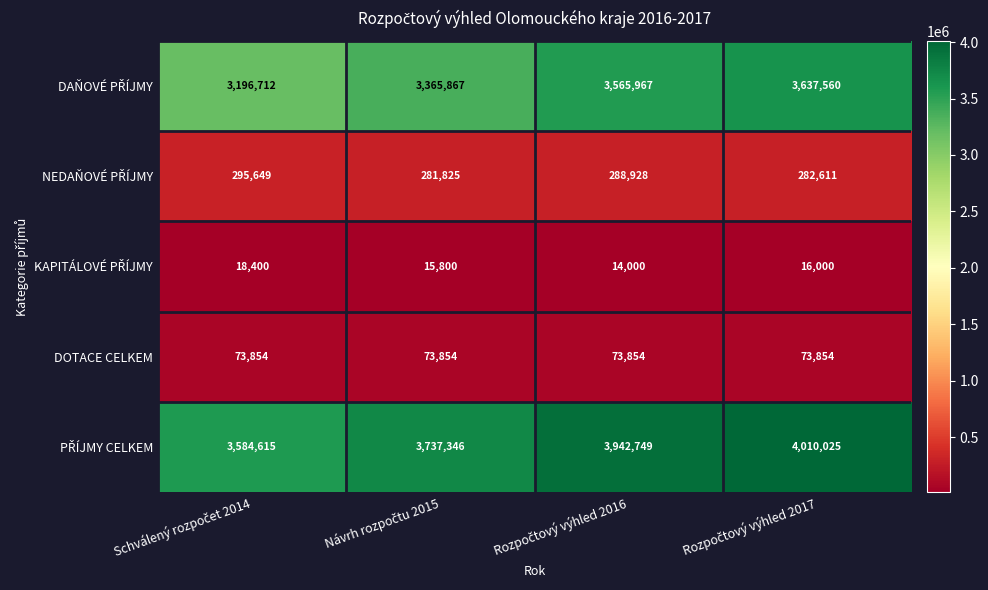

At how many categories does at least one series exceed 1708161?

4